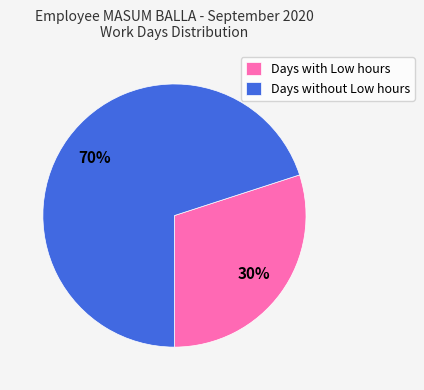

Is Days with Low hours the majority of the pie?

No